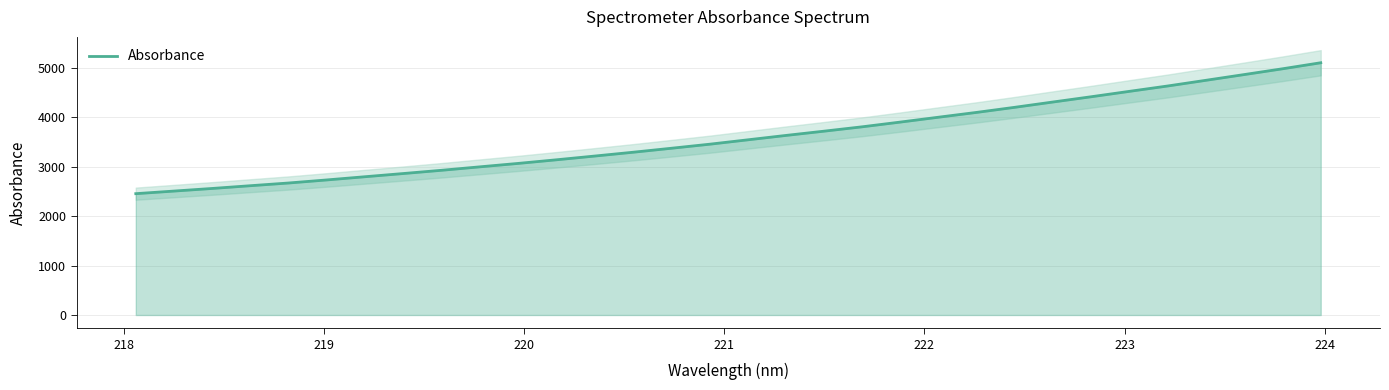

What is the maximum value for Absorbance?

5104.3